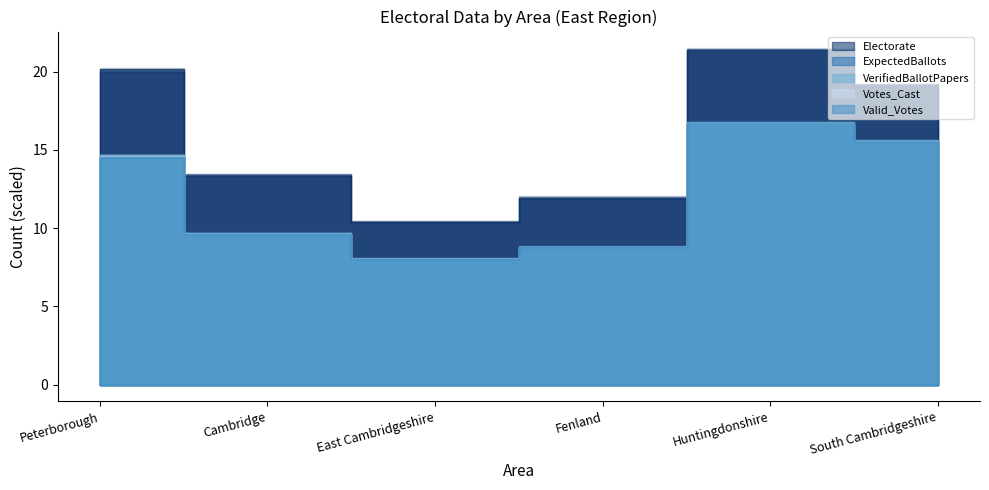

At which category is the sum across all series the highest?

Huntingdonshire